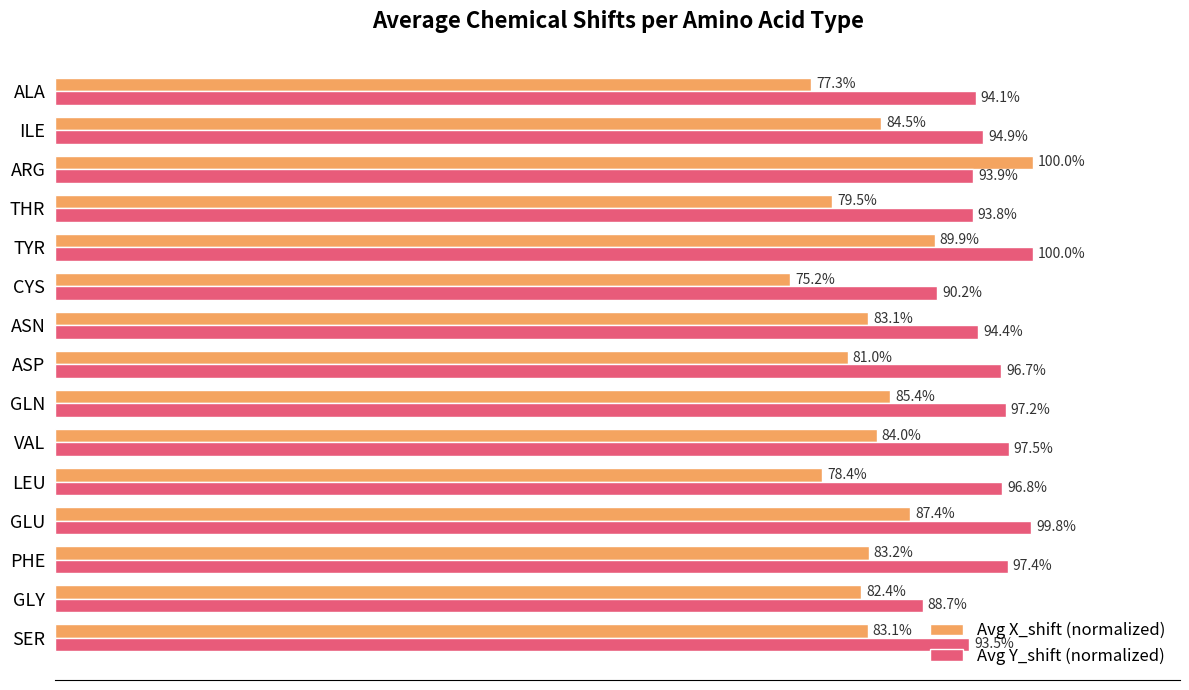

At which category is the sum across all series the highest?

ARG